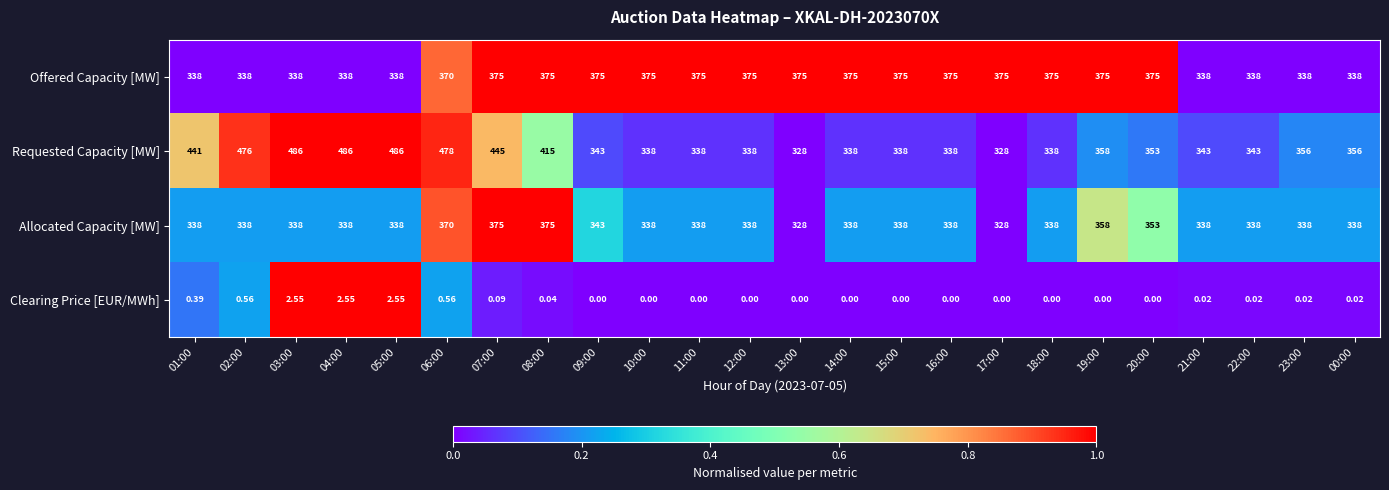

Which series has the largest range (max minus min)?

Requested Capacity [MW]